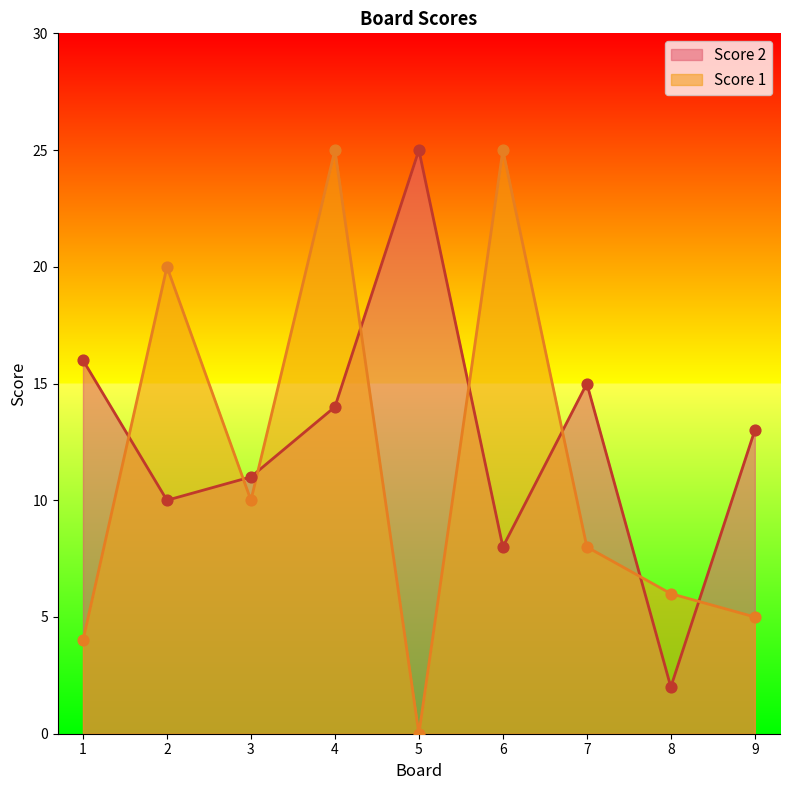

Which series has the widest spread of Y values?

Score 1